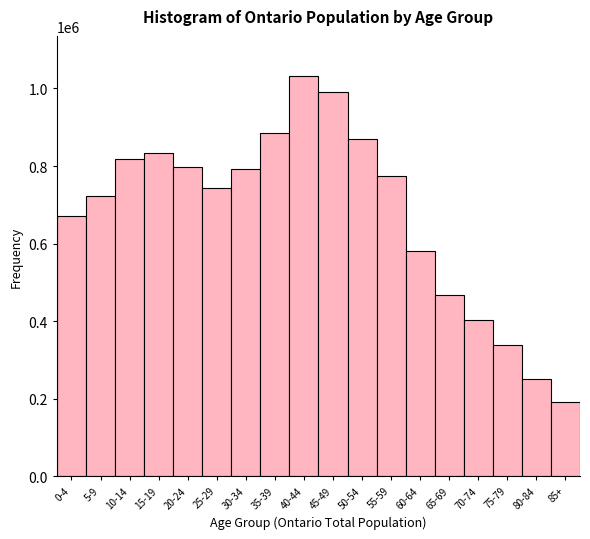

Reading left to right, extract all data points from this chart.

670770	721590	818445	833115	797255	743695	791955	883990	1032415	991970	869400	774530	581985	466240	401950	338910	250270	191810